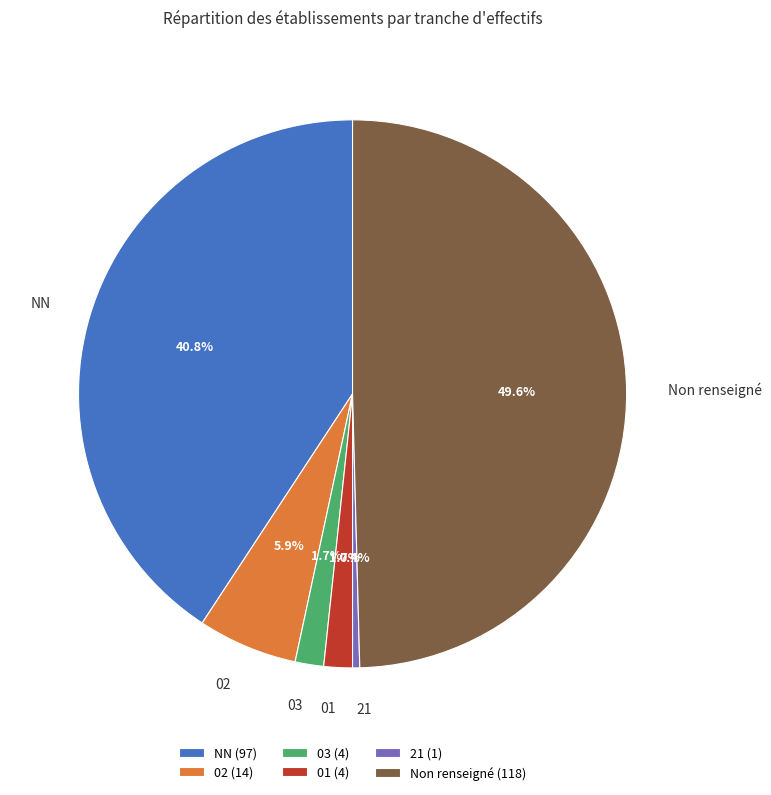

Approximately how many times larger is the value at NN compared to 02?

6.9